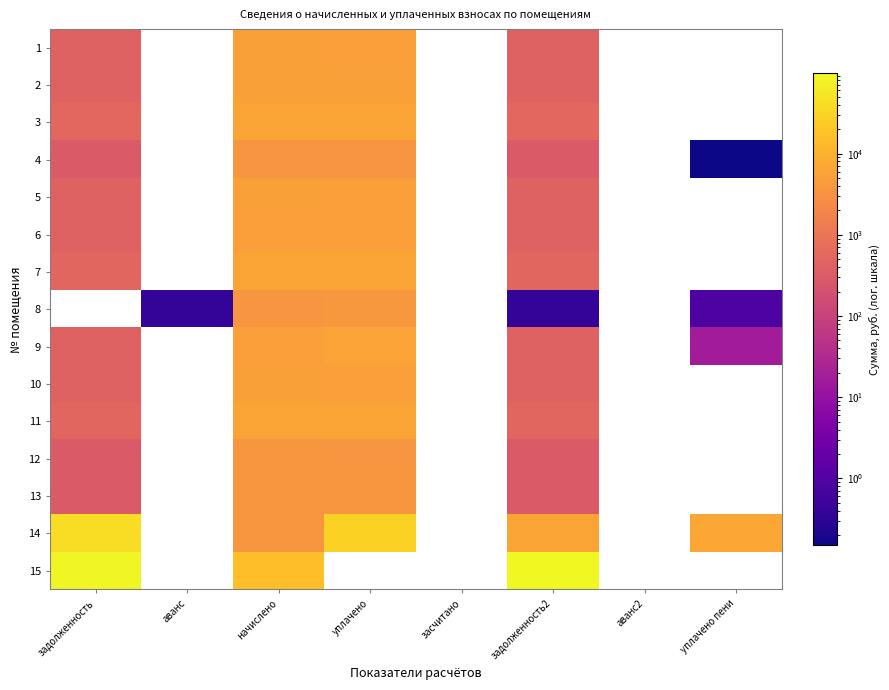

List the series in order of their peak value, lowest first.

4, 12, 13, 6, 5, 10, 1, 2, 9, 11, 7, 3, 8, 14, 15